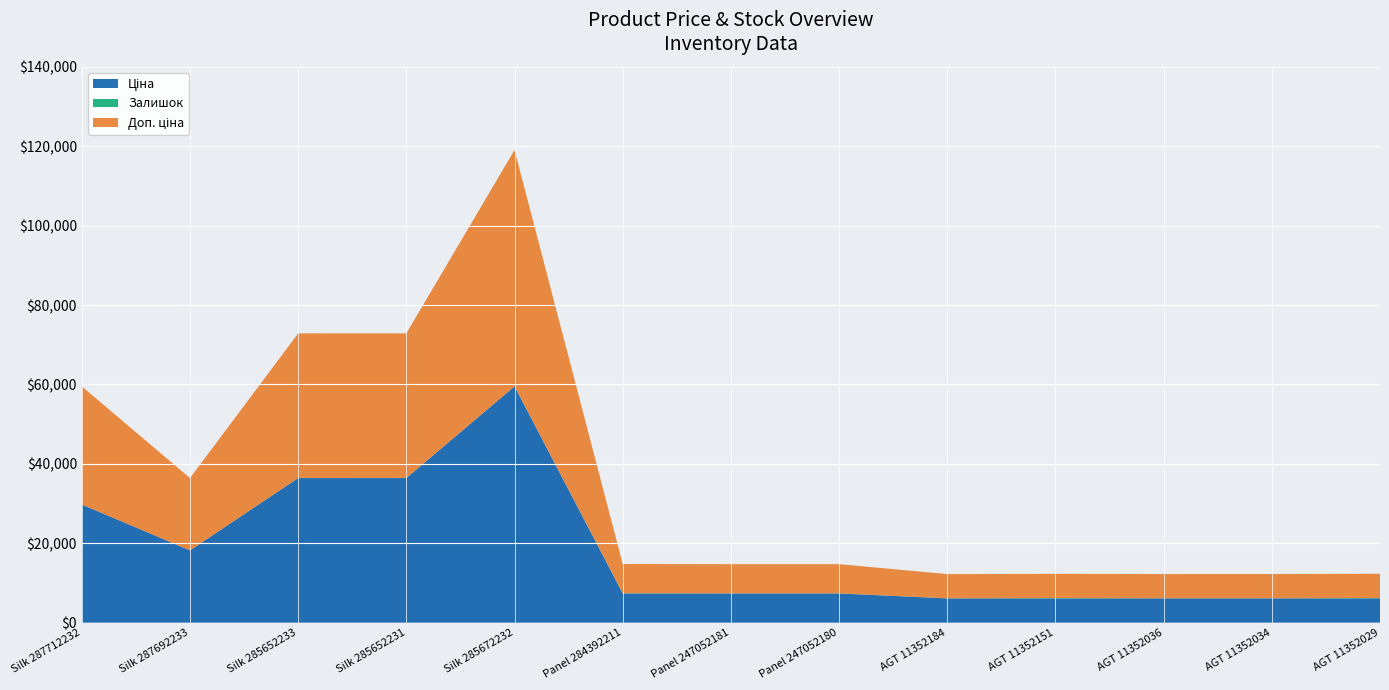

Reading left to right, what are all the values shown in this chart?

Ціна: 29761.5	18212.0	36424.0	36424.0	59523.0	7360.2	7360.2	7360.2	6112.5	6112.5	6112.5	6112.5	6112.5
Доп. ціна: 29761.5	18212.0	36424.0	36424.0	59523.0	7360.2	7360.2	7360.2	6112.5	6112.5	6112.5	6112.5	6112.5
Залишок: 0.0	0.0	15.0	24.0	17.0	45.0	20.0	21.0	12.0	78.0	26.0	31.0	92.0